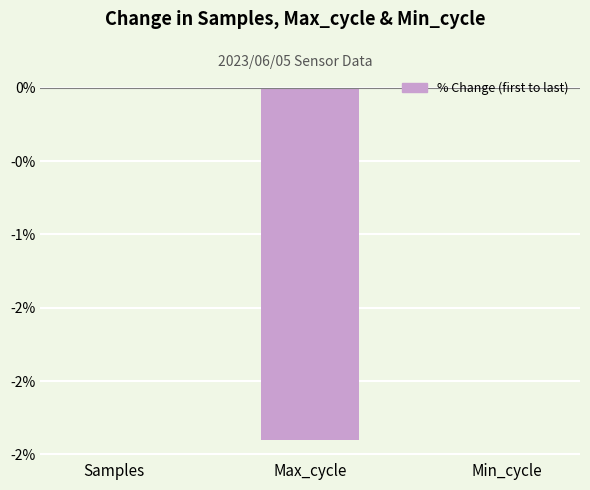

What is the label of the 1st bar from the left?

Samples